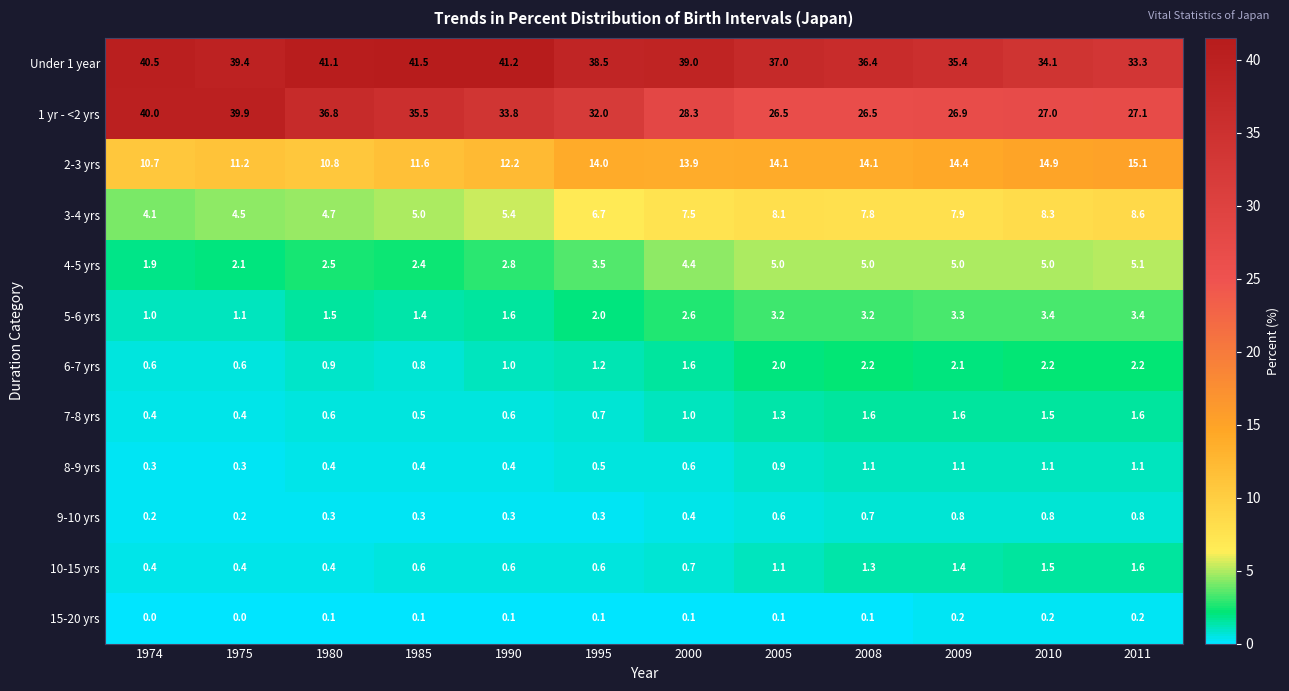

Count the number of categories in the chart.

12